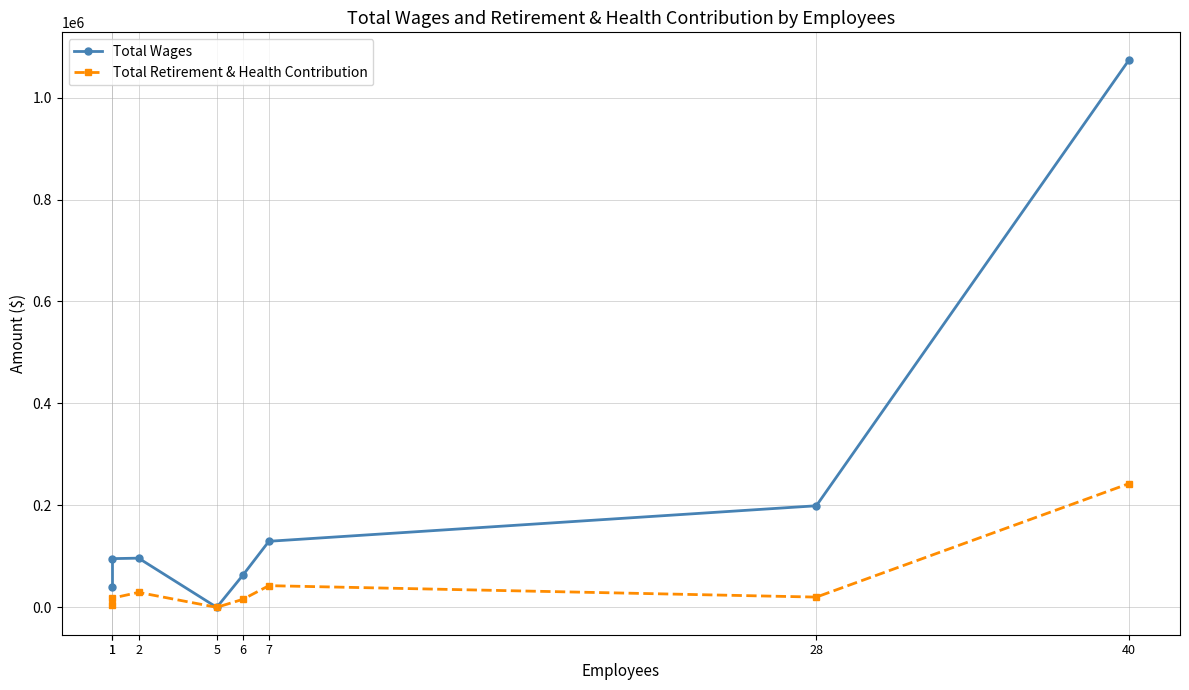

Where is Total Wages nearest to the value 537109?

28